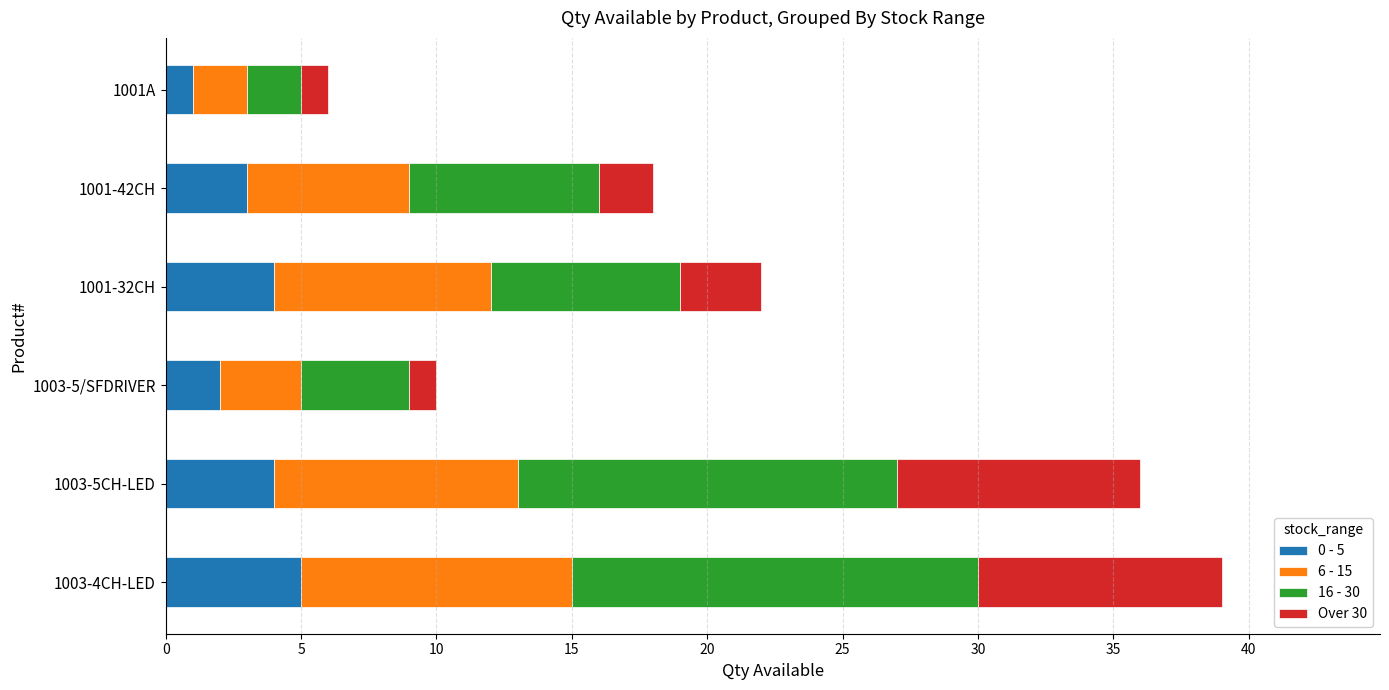

Is it true that 0 - 5 equals 4 at 1001-32CH?

True